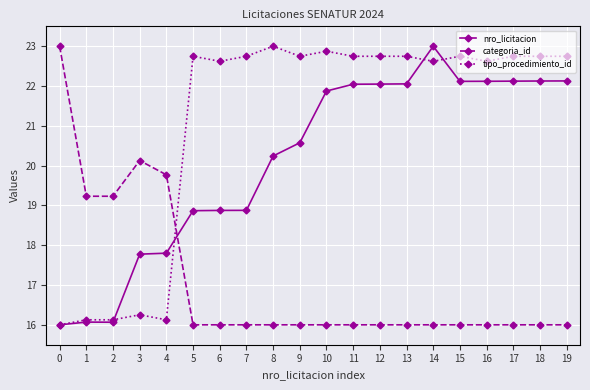

What is the value of the tipo_procedimiento_id point at the 16th from the left?

22.7